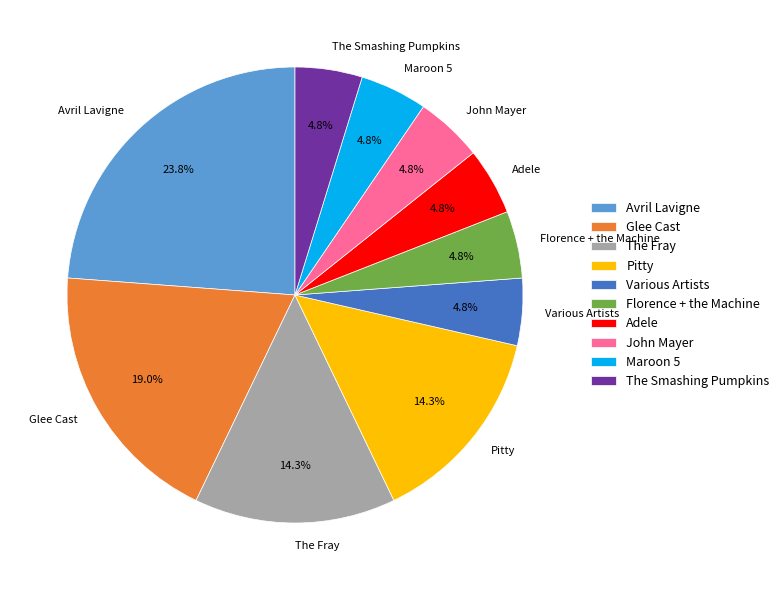

To the nearest percent, what is the combined percentage of John Mayer and Florence + the Machine?

10%